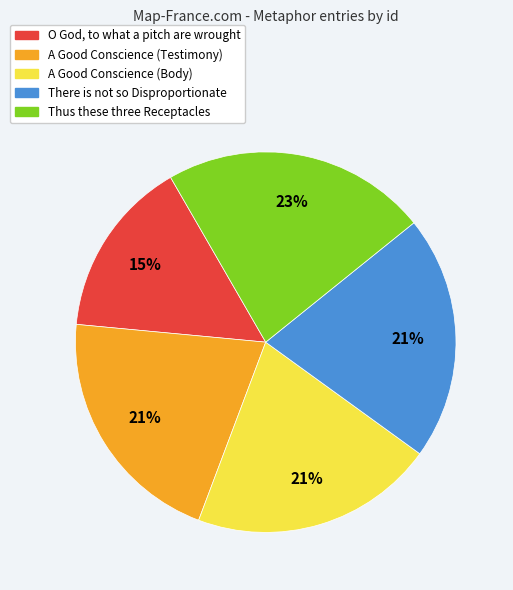

Between Thus these three Receptacles and A Good Conscience (Body), which is larger?

Thus these three Receptacles